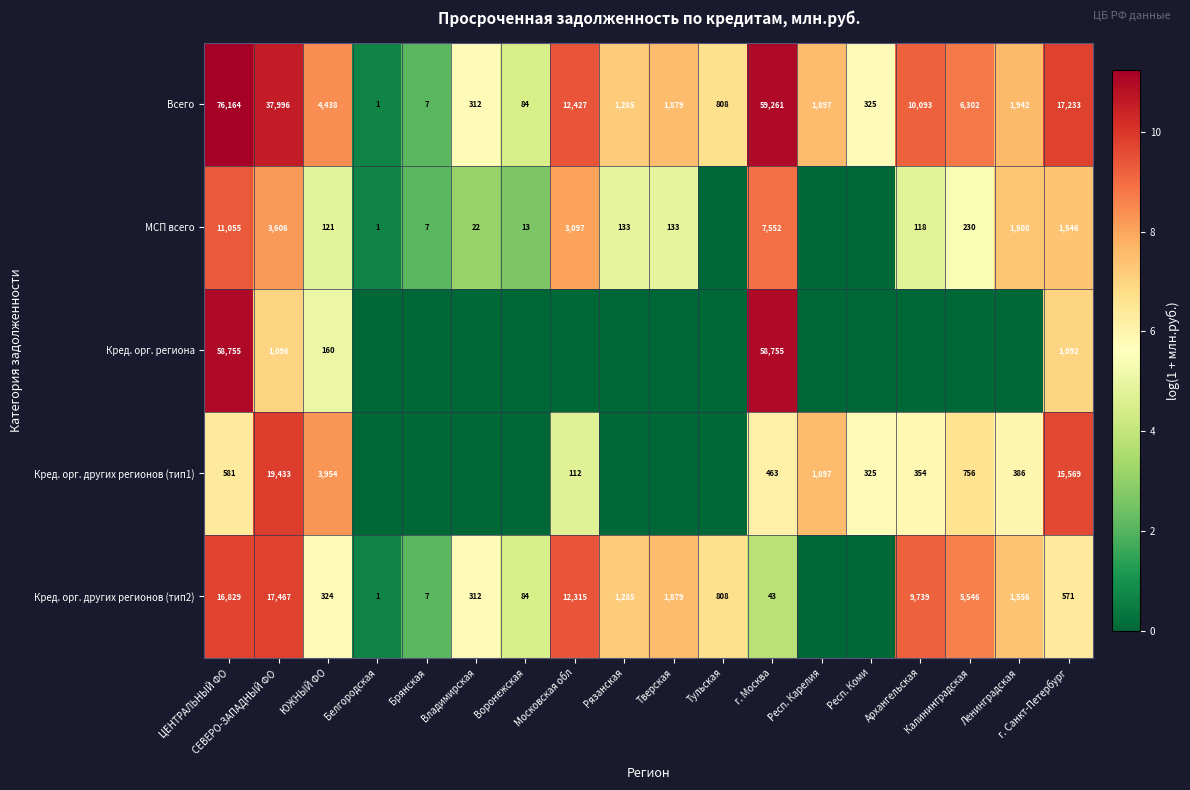

Is it true that Кред. орг. других регионов (тип2) equals 1089 at Ленинградская?

False